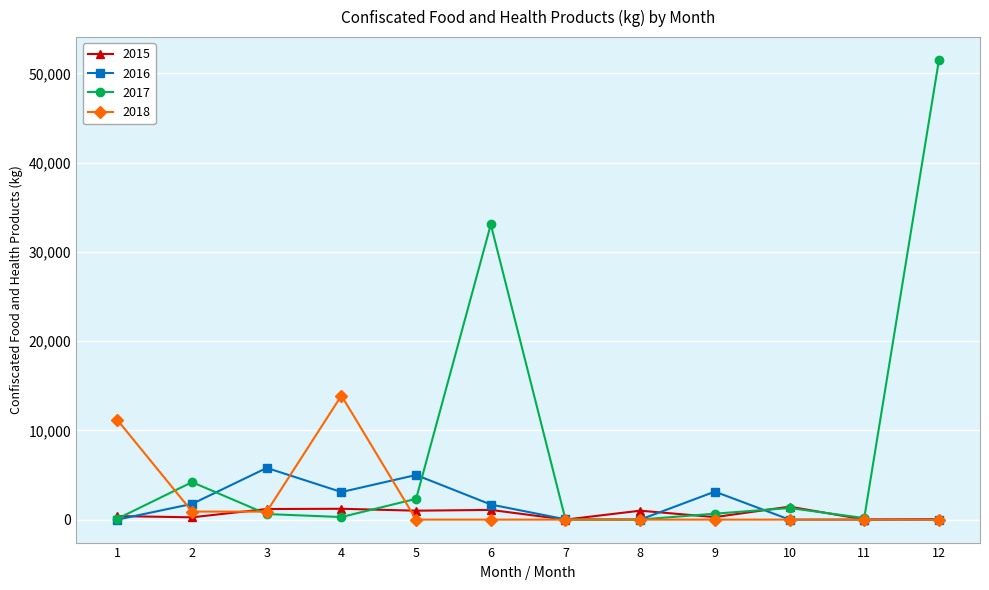

List the series in order of their peak value, lowest first.

2015, 2016, 2018, 2017